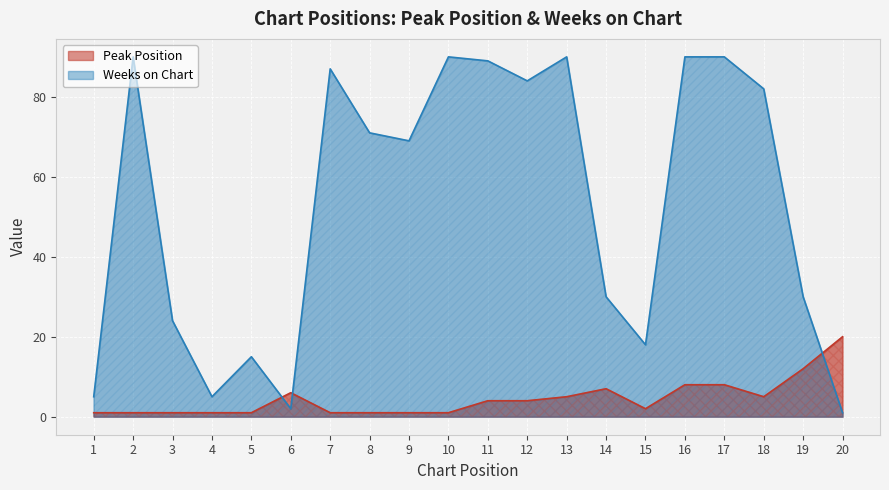

What is the average value of the Weeks on Chart series?

53